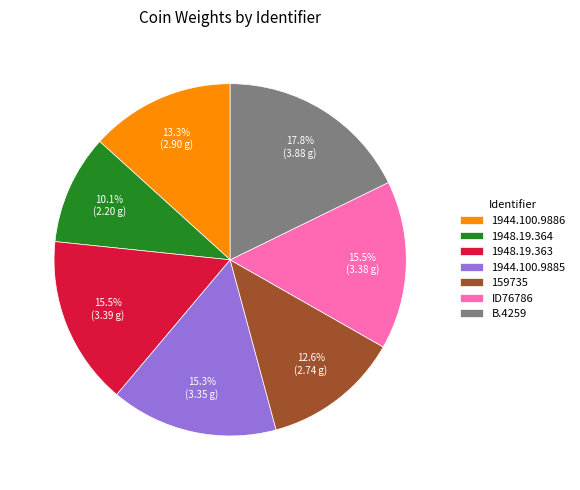

Combined, what portion of the pie is ID76786 and 1944.100.9885?

30.8%